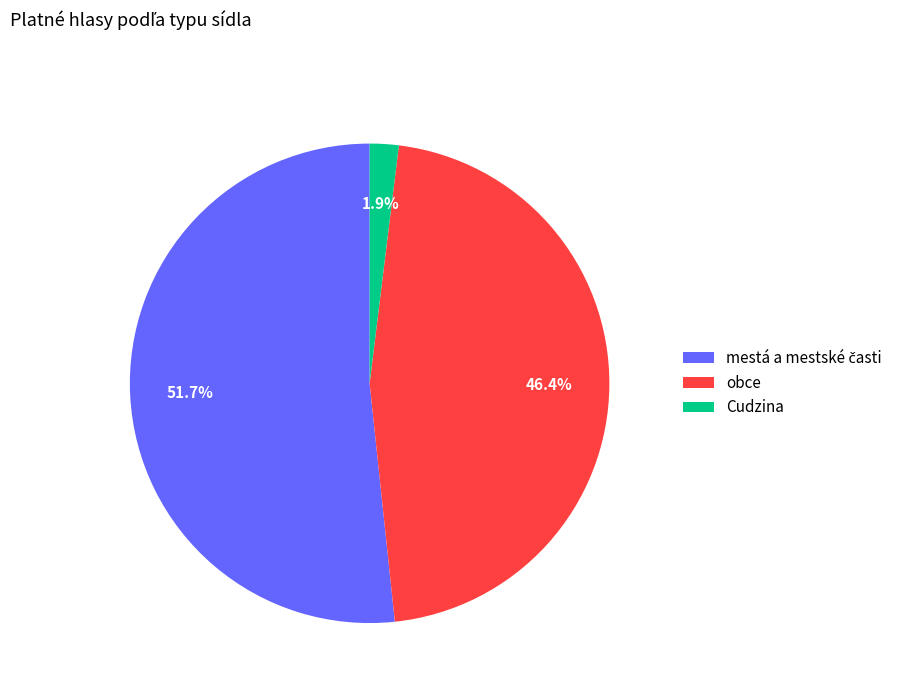

How many slices are in this pie chart?

3